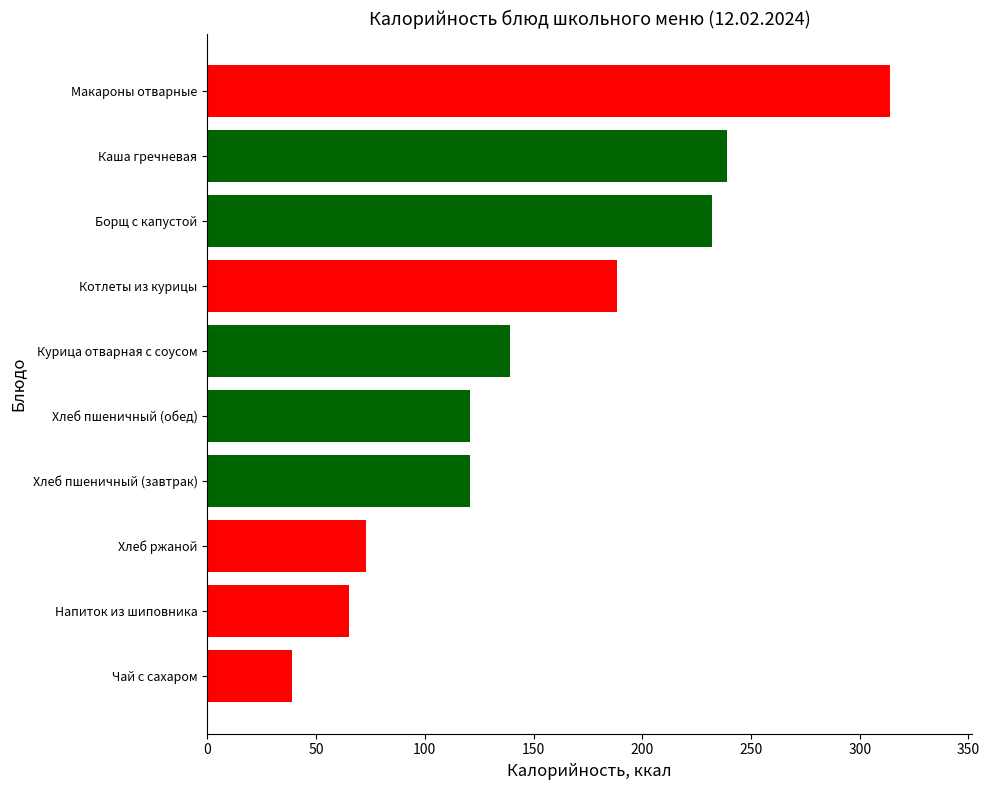

What is the sum of the values at Чай с сахаром and Хлеб пшеничный (обед)?

159.6